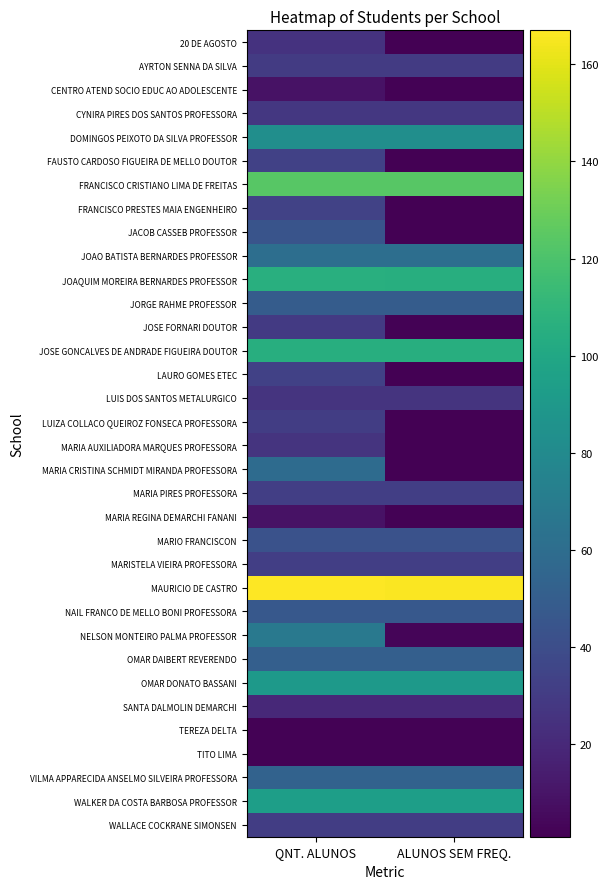

What is the total value across all series at QNT. ALUNOS?

1676